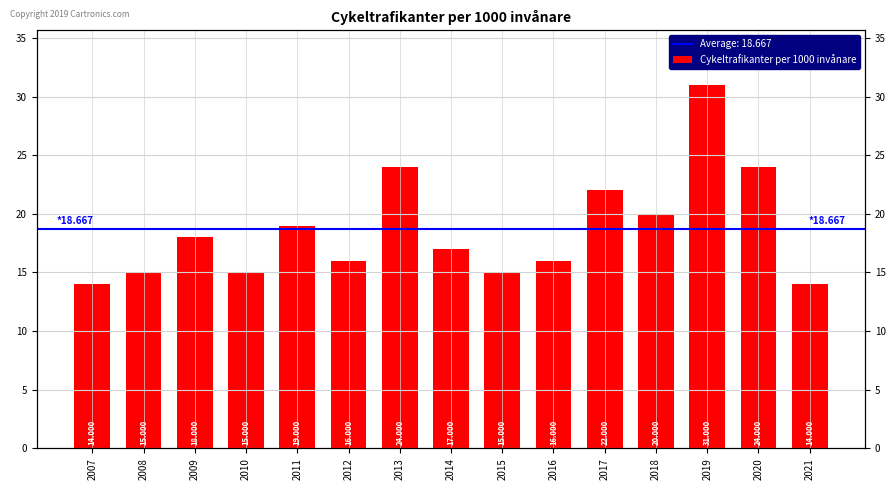

List the labels in order of value, smallest first.

2007, 2021, 2008, 2010, 2015, 2012, 2016, 2014, 2009, 2011, 2018, 2017, 2013, 2020, 2019